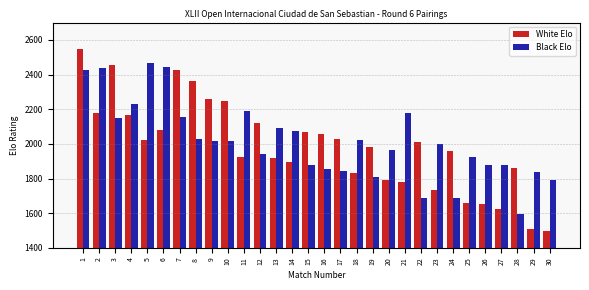

How many data points does each series have?

30